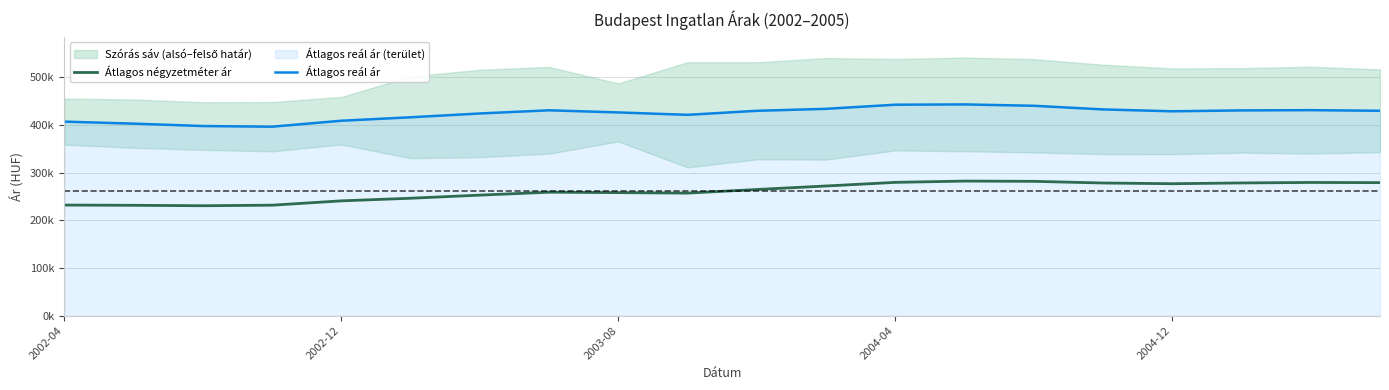

Rank the series by their maximum value, from highest to lowest.

Átlagos reál ár, Átlagos négyzetméter ár